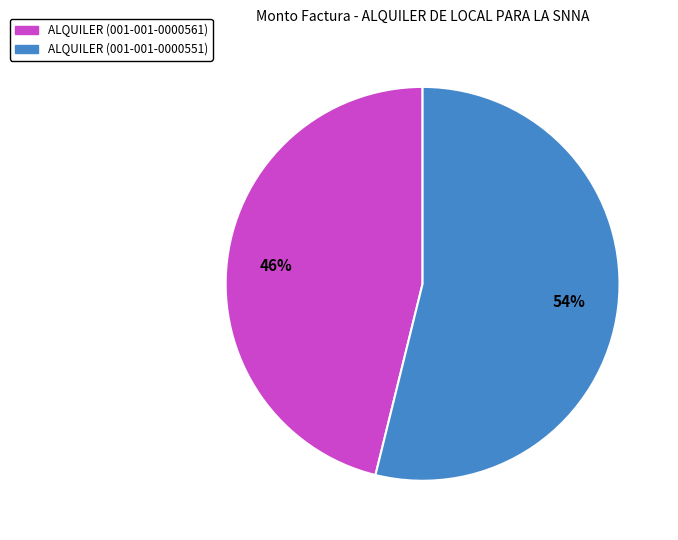

Approximately how many times larger is the value at ALQUILER (001-001-0000561) compared to ALQUILER (001-001-0000551)?

0.9